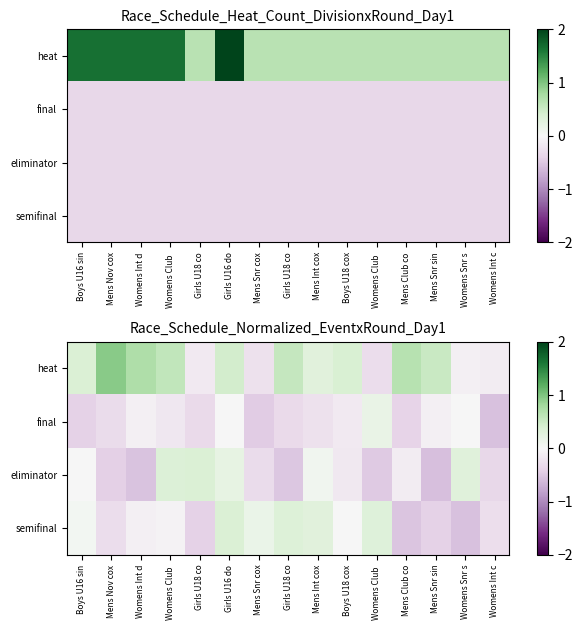

What is the difference between the eliminator values at Boys U16 sin and Mens Int cox?

0.1